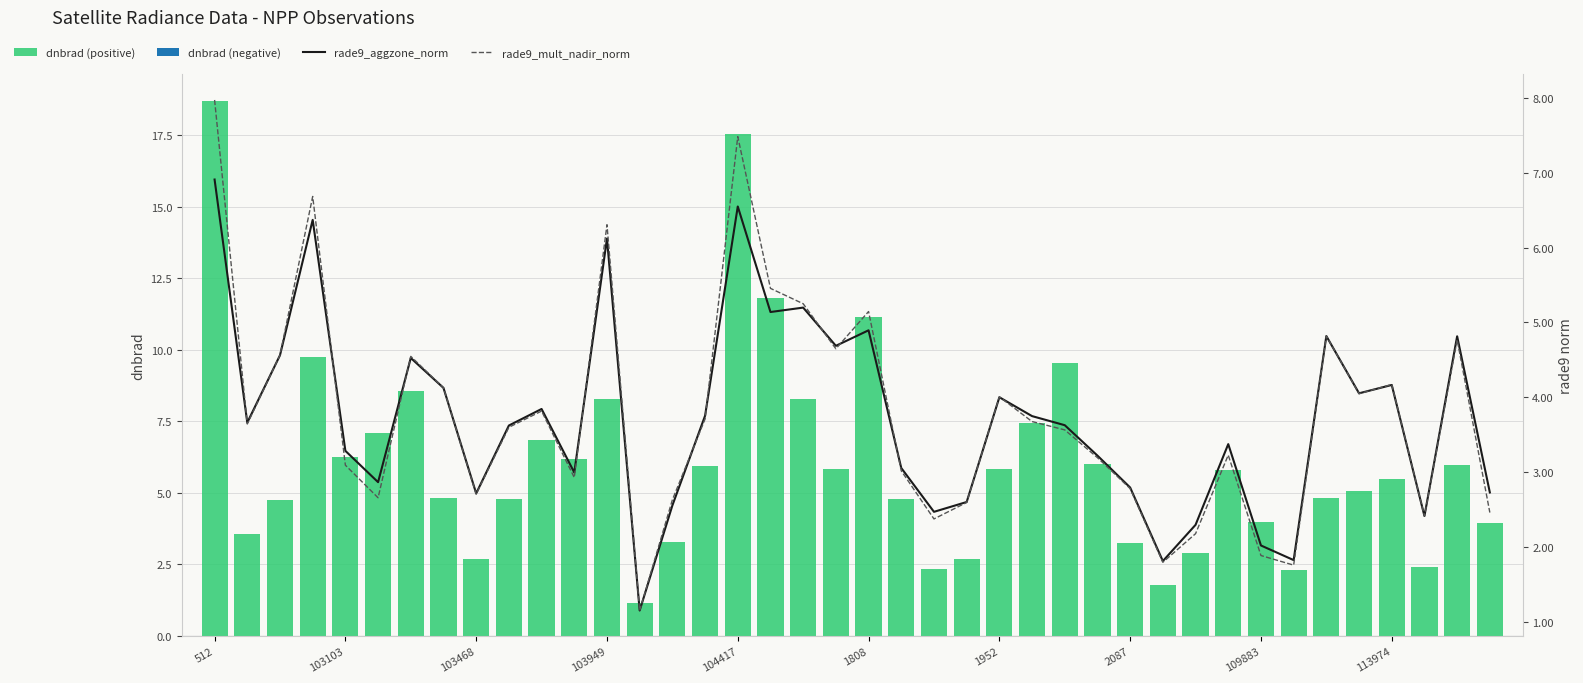

What is the label of the 27th bar from the left?

26